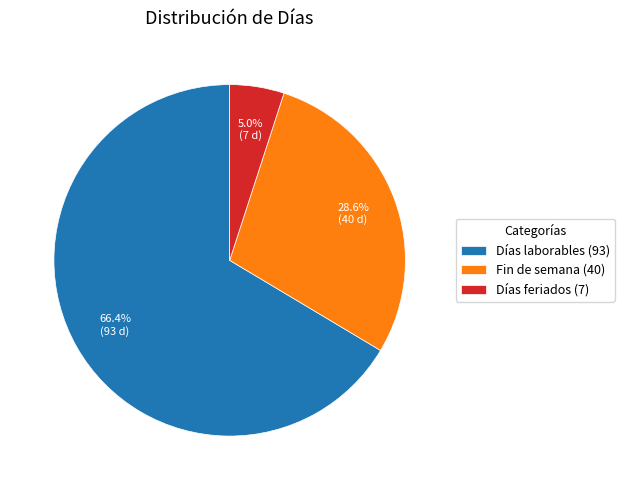

Rank the categories by value from highest to lowest.

Días laborables (93), Fin de semana (40), Días feriados (7)